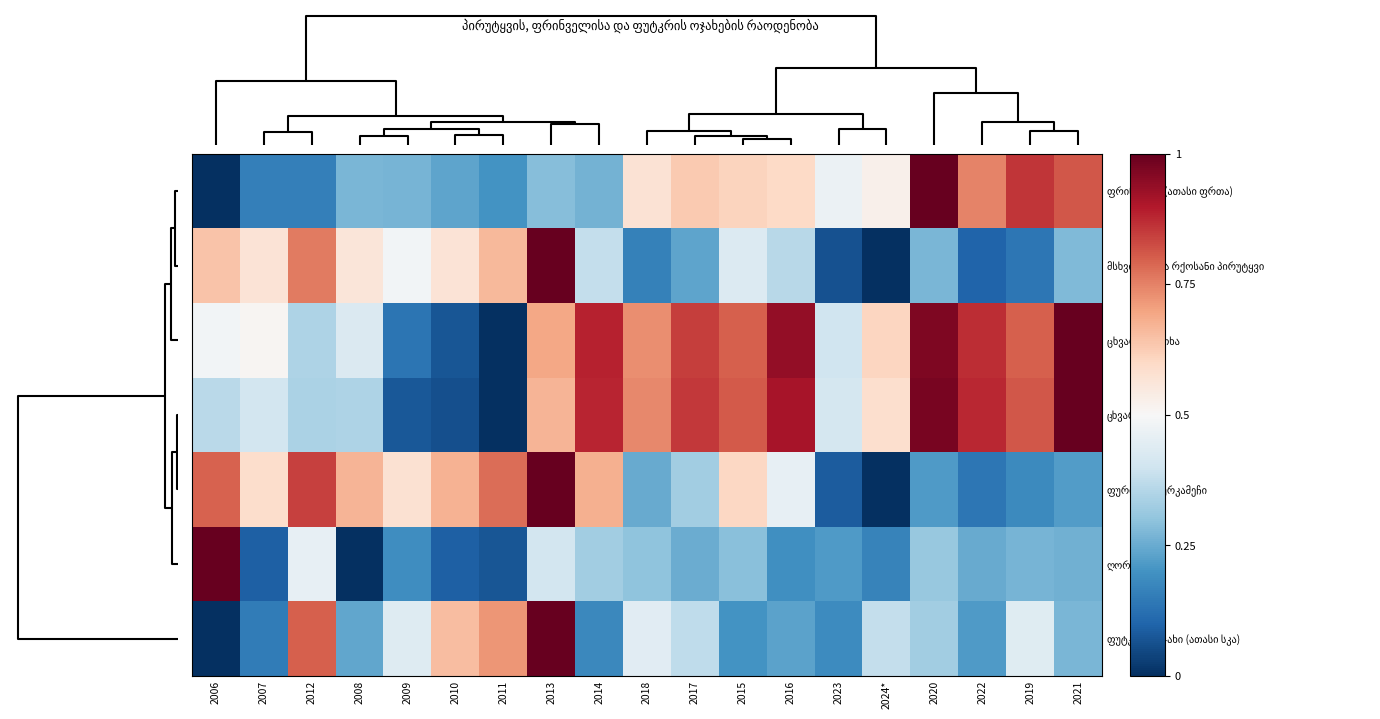

What is the maximum value shown in the chart?

1.0